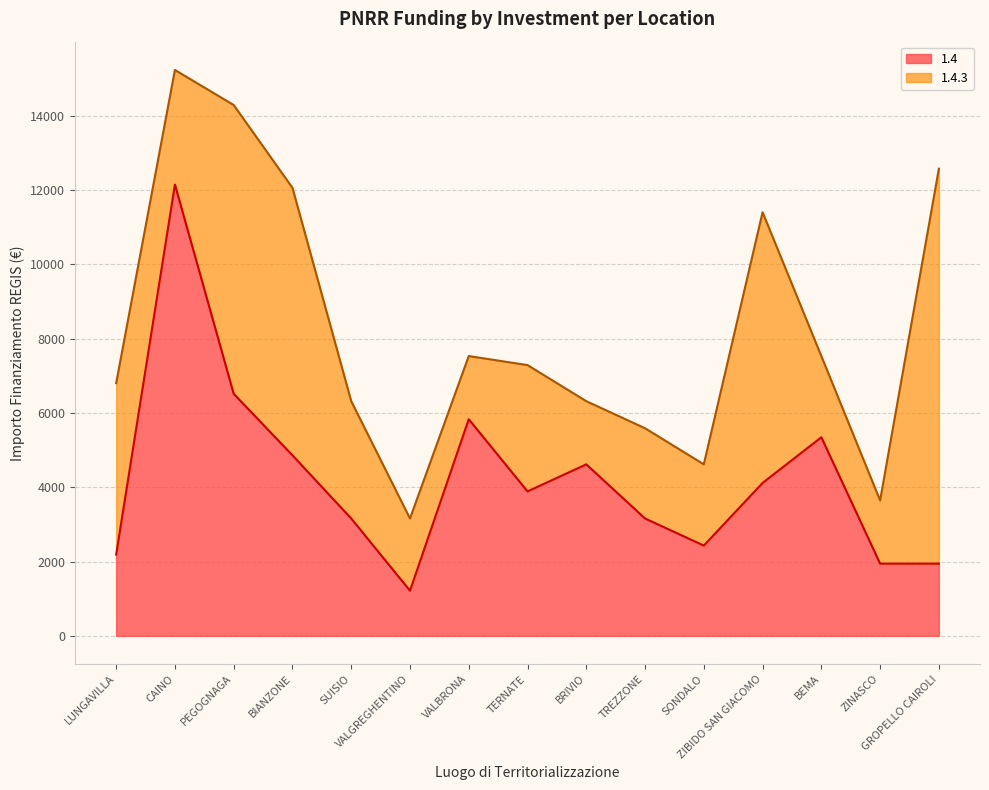

Is it true that the value at VALBRONA is 3823?

False